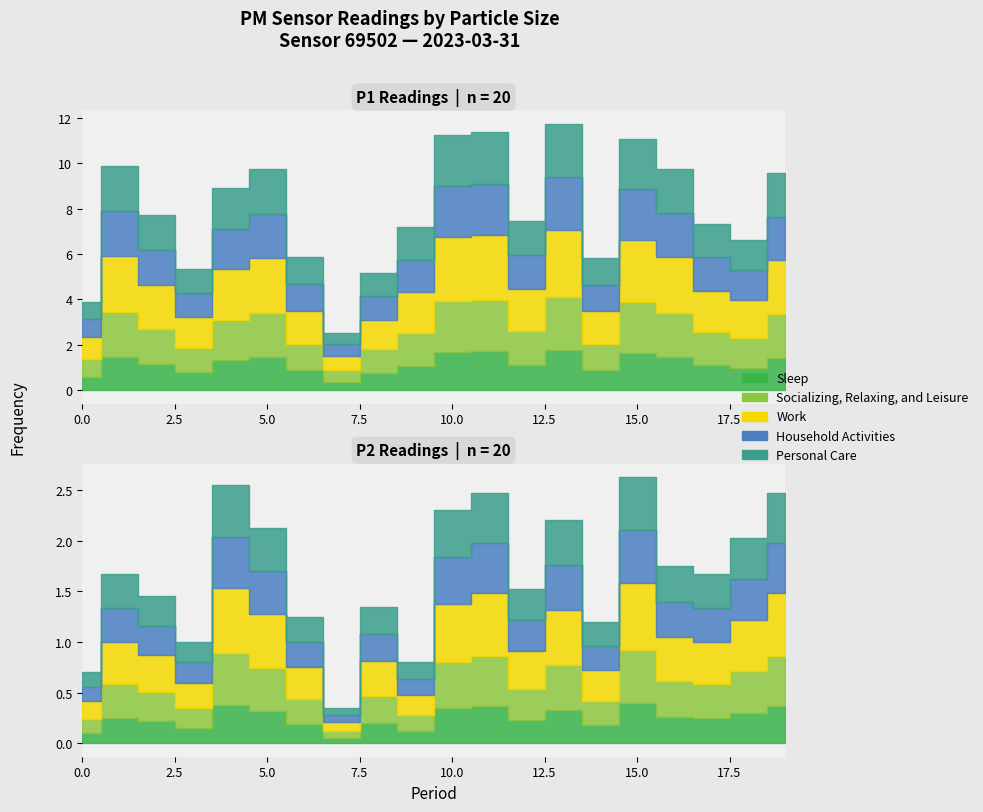

The value of P1 at 00:26 is 17.8. True or false?

False